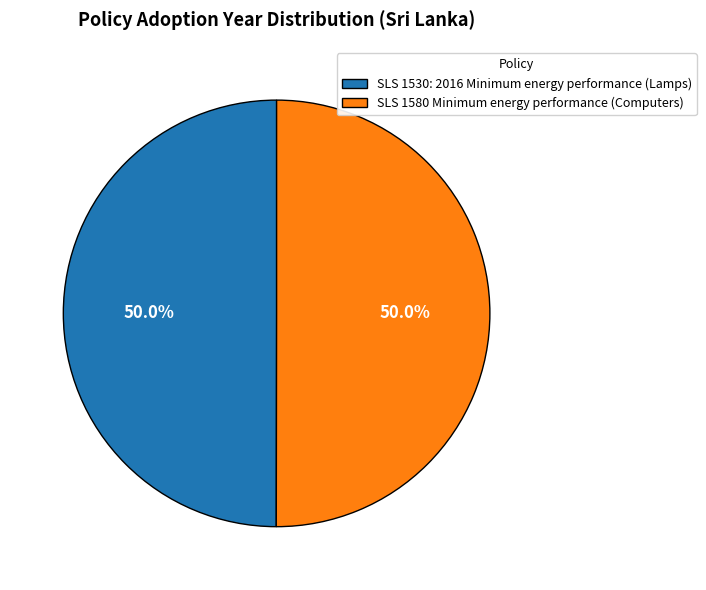

How much of the chart is everything except SLS 1580 Minimum energy performance (Computers)?

50.0%